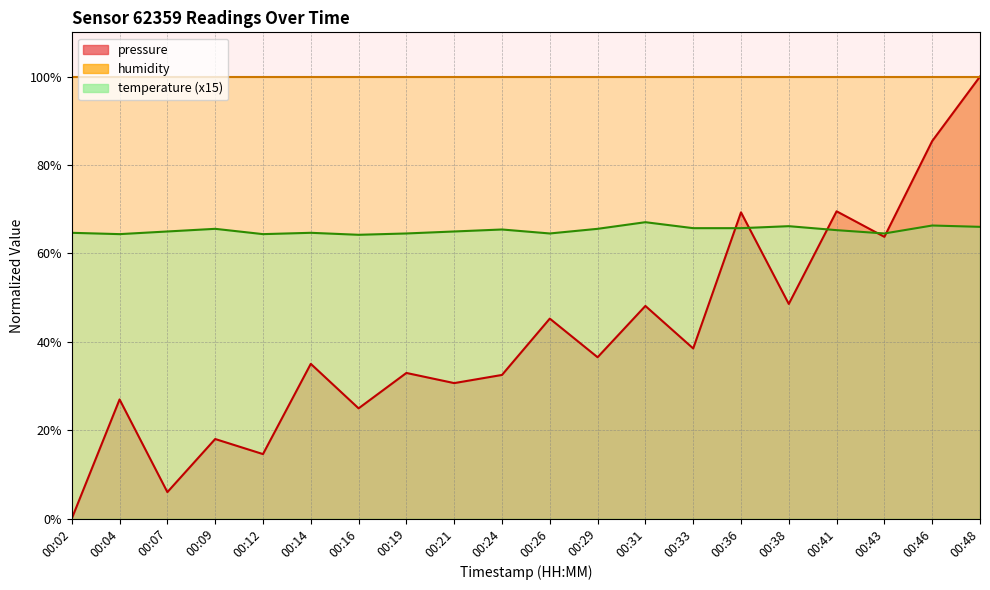

Rank the categories by temperature value from highest to lowest.

00:31, 00:46, 00:38, 00:48, 00:33, 00:36, 00:09, 00:29, 00:24, 00:41, 00:07, 00:21, 00:02, 00:14, 00:19, 00:26, 00:43, 00:04, 00:12, 00:16